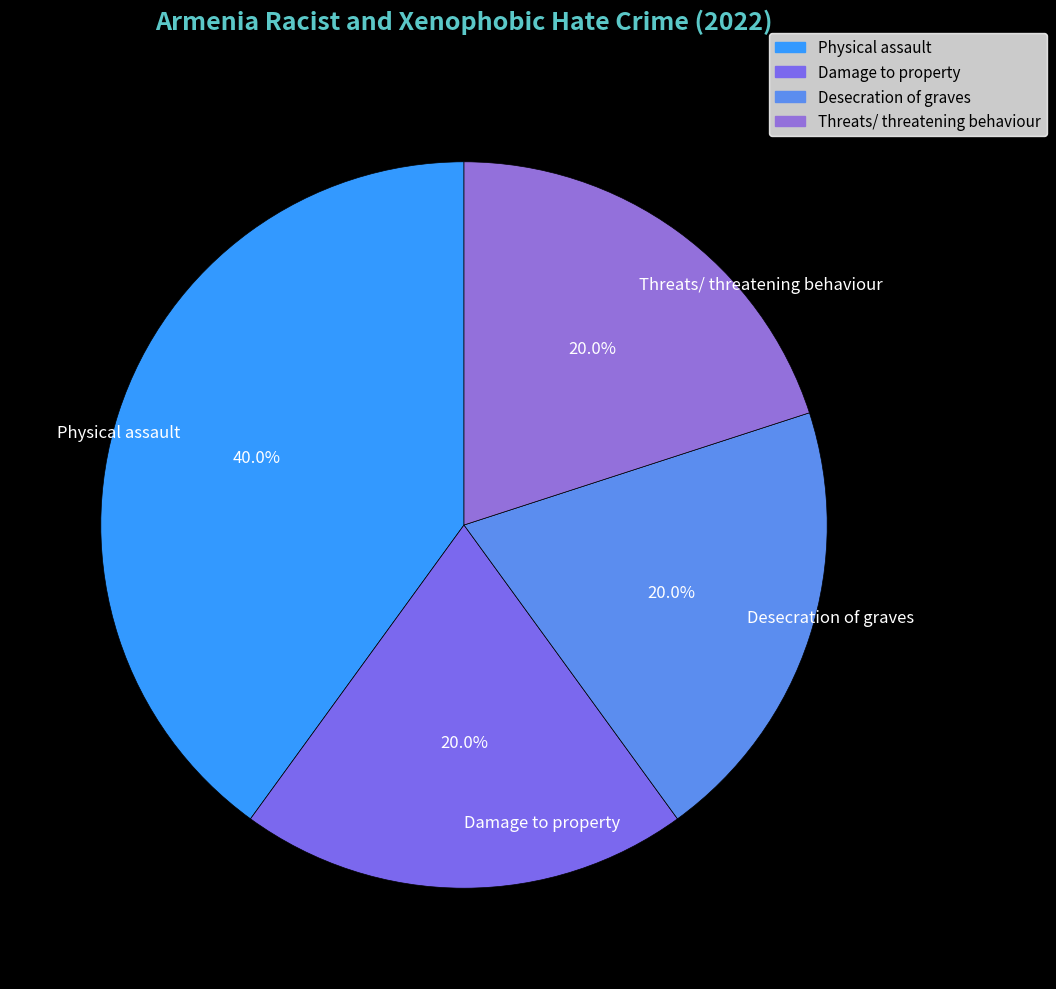

To the nearest percent, what is the difference between the largest and smallest slice percentages?

20%